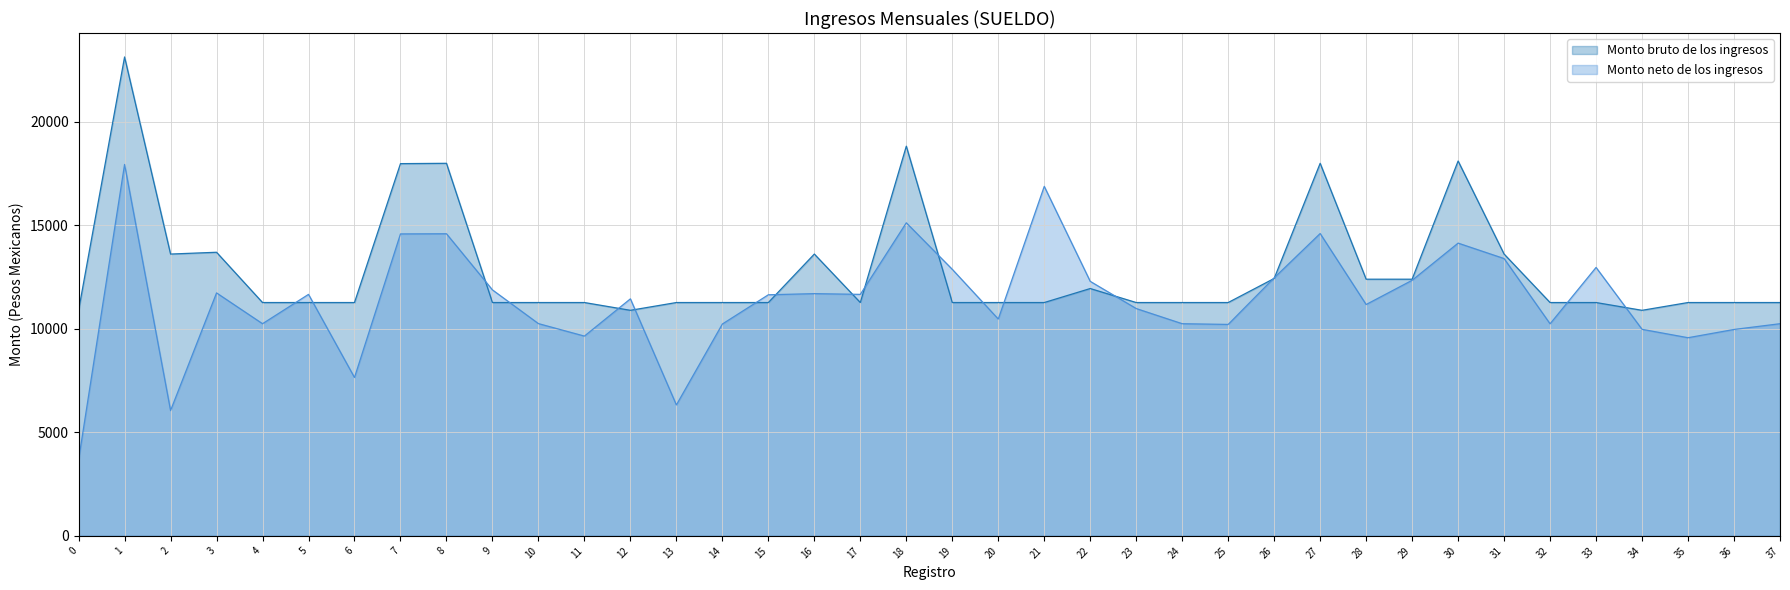

Rank the series by their average value, from lowest to highest.

Monto neto de los ingresos, Monto bruto de los ingresos